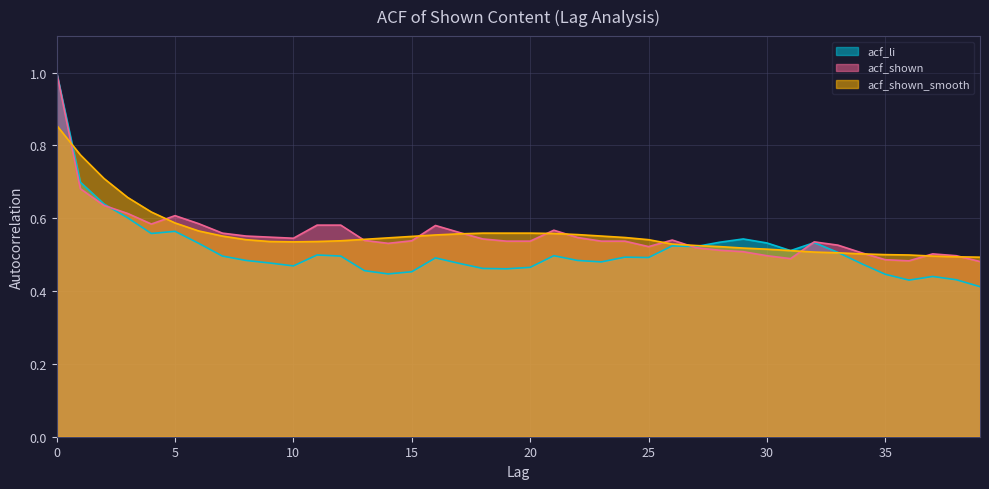

What is the value of the acf_shown point at the 5th from the left?

0.6